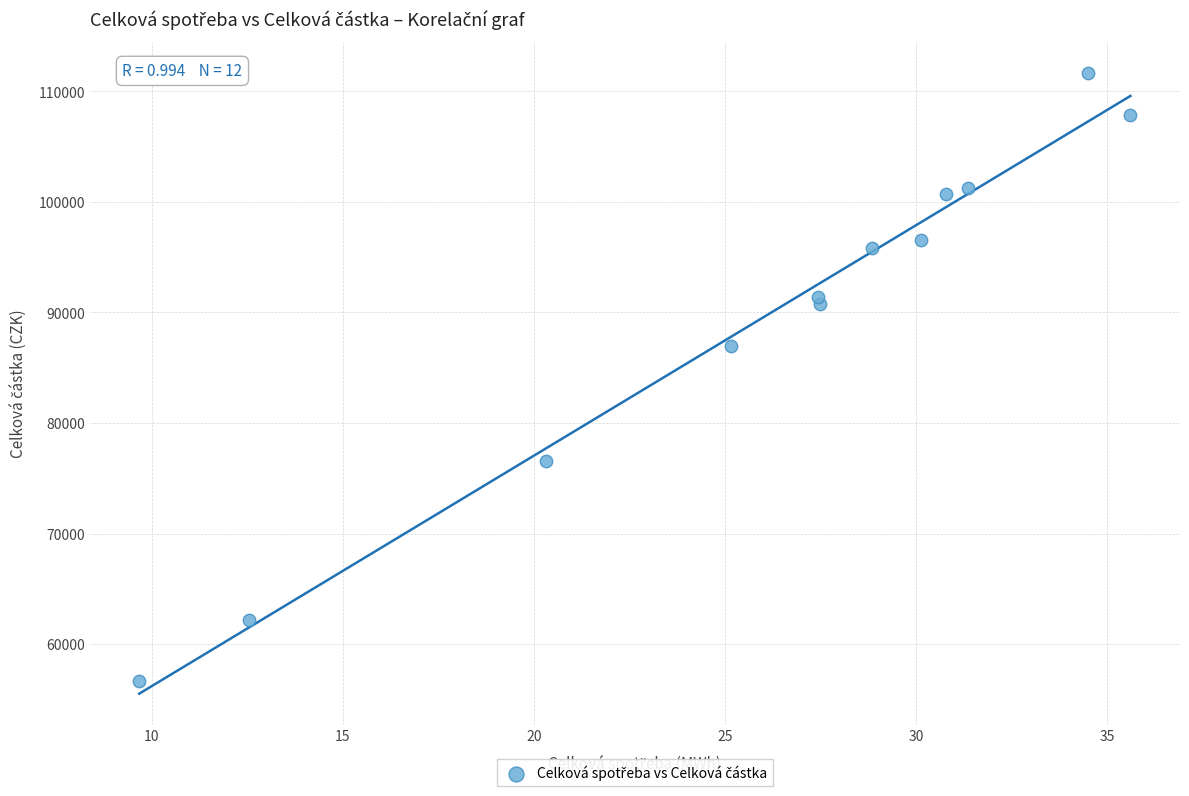

What Y value in the scatter plot is closest to 84143?

86972.4